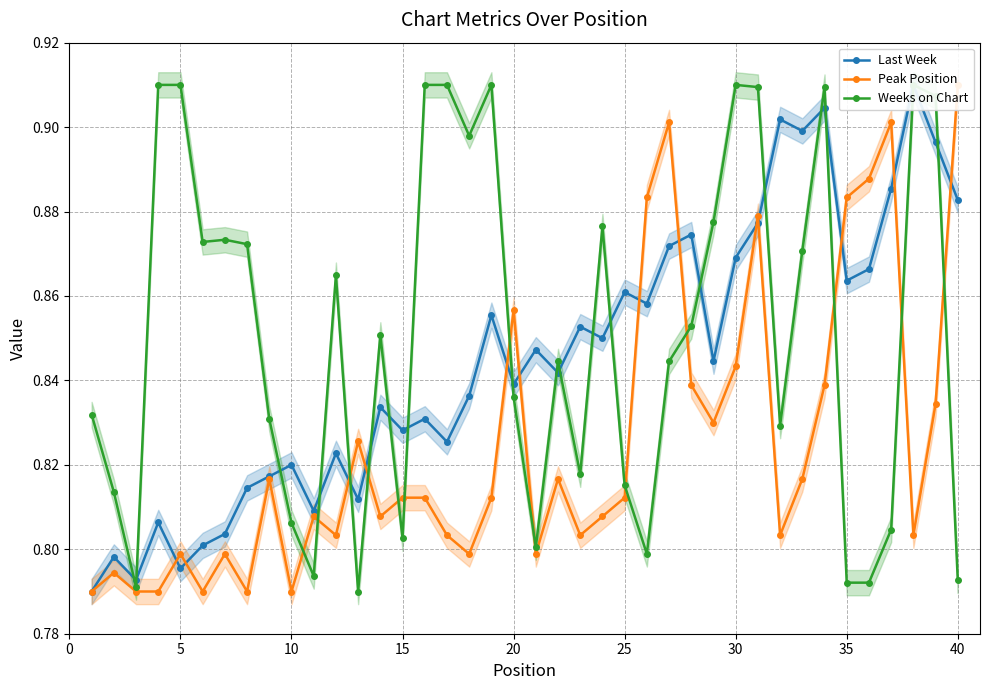

Rank the series by their maximum value, from lowest to highest.

Last Week, Peak Position, Weeks on Chart